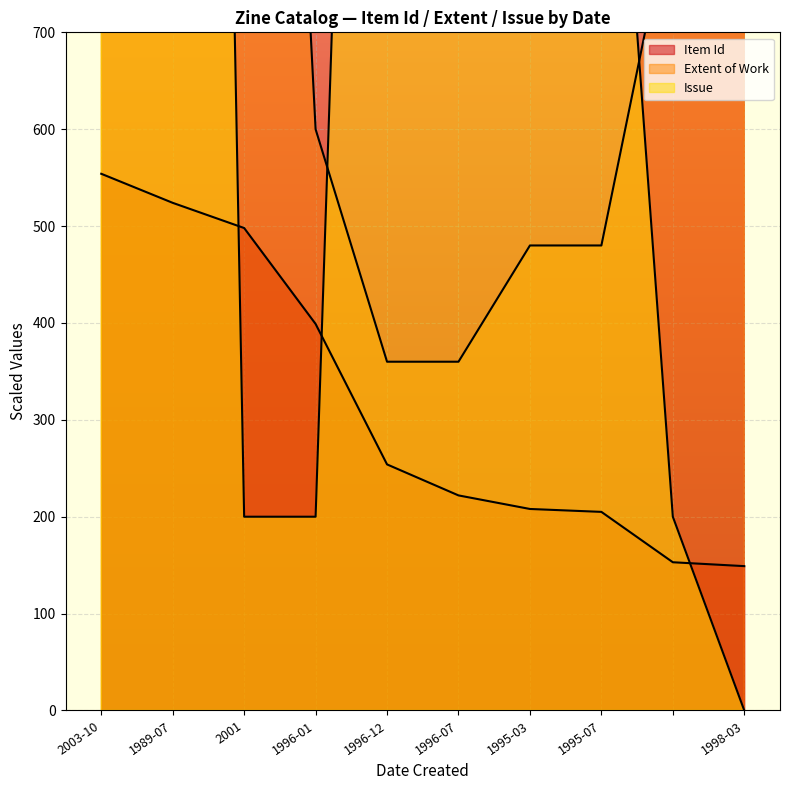

How many times do Issue and Extent of Work cross each other?

3